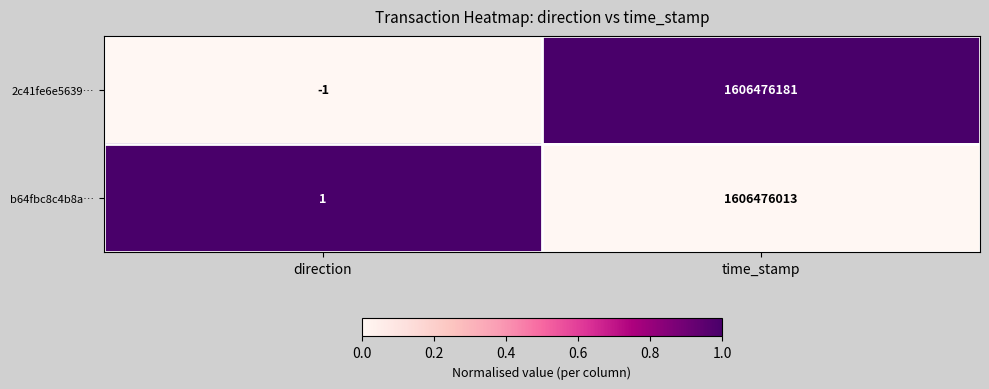

Reading right to left, transcribe all the data shown in this chart.

2c41fe6e5639…: time_stamp=1606476181	direction=-1
b64fbc8c4b8a…: time_stamp=1606476013	direction=1